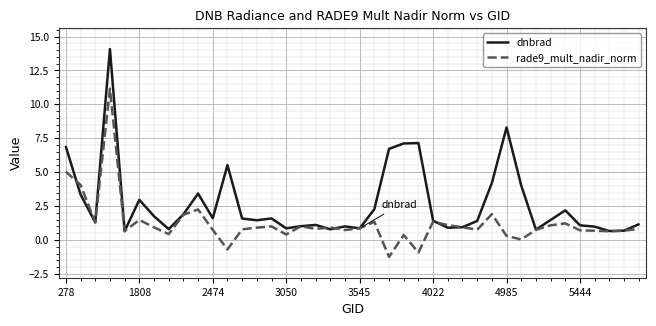

Which series has the largest range (max minus min)?

dnbrad